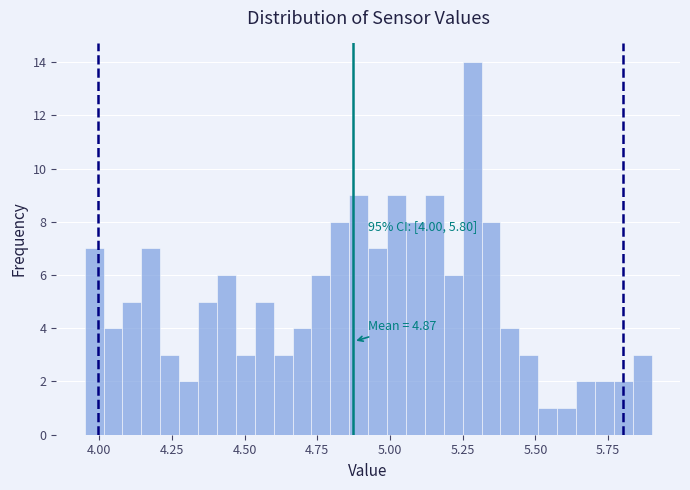

Read against the x-axis, roughly where is the centre of the tallest bar?

5.30